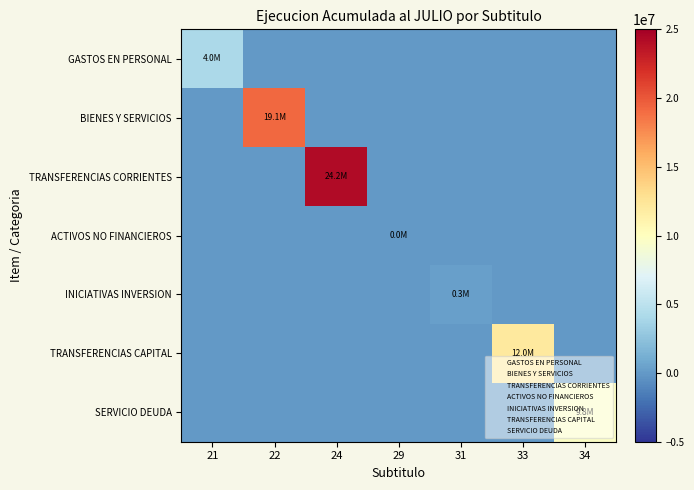

How many series are shown in this chart?

7